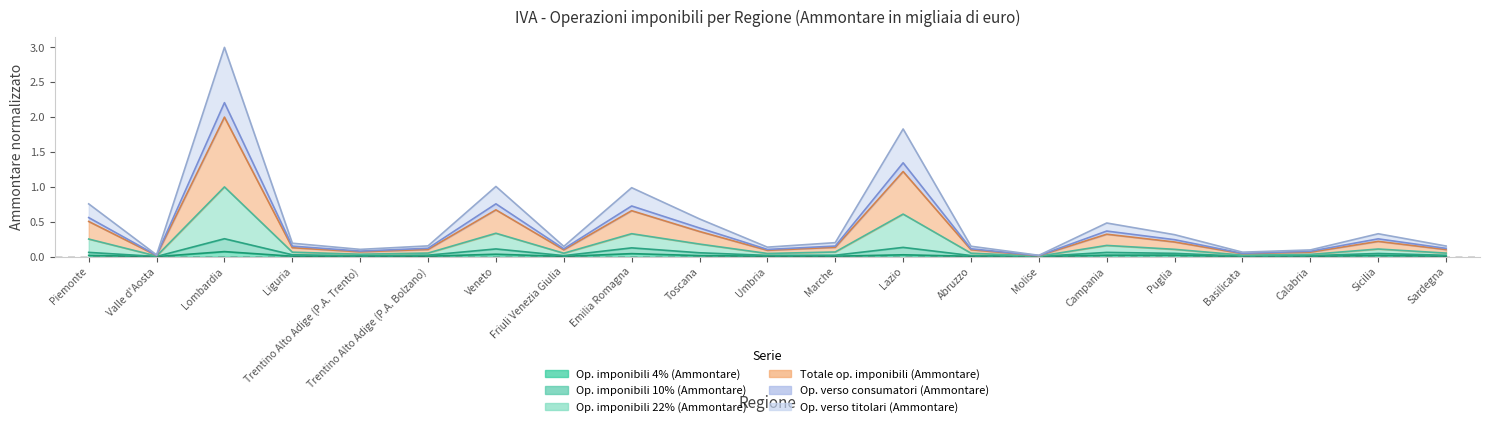

How many data points does each series have?

21